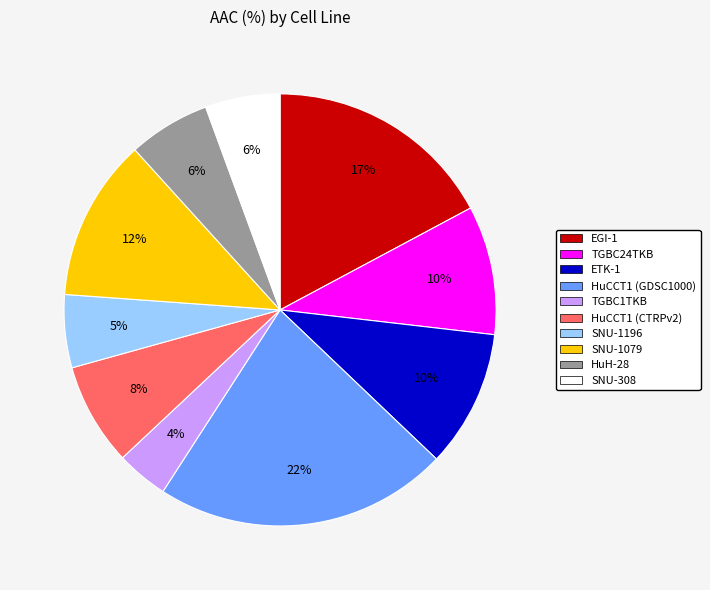

Which has a higher value, SNU-1196 or EGI-1?

EGI-1